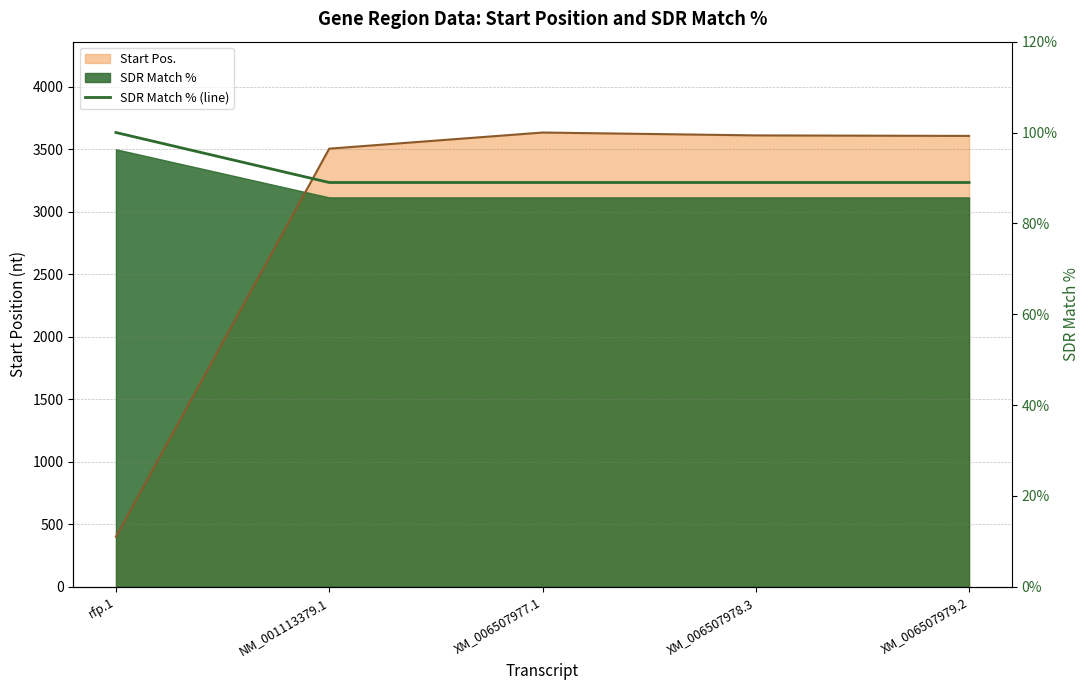

How many data points are above 89?

1